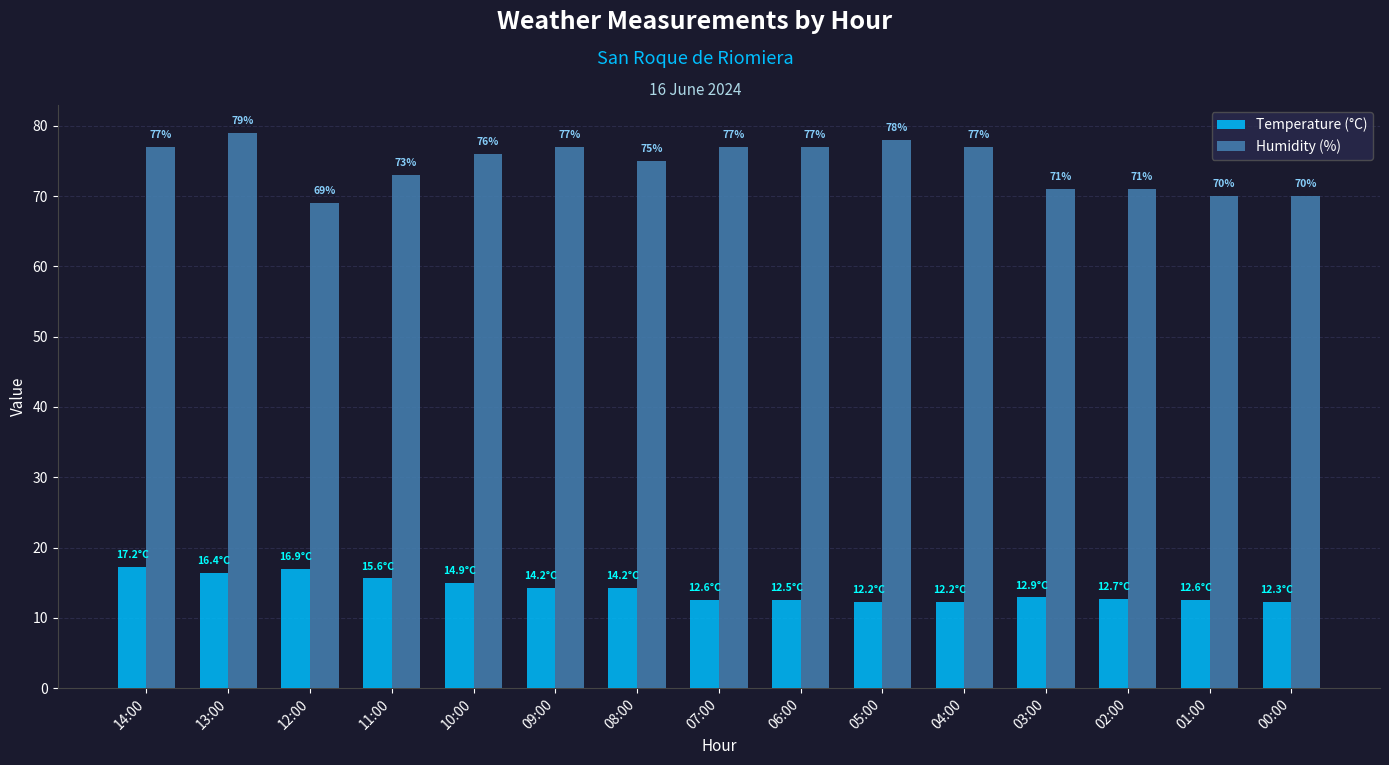

Is it true that Temperature (°C) equals 8.3 at 06:00?

False